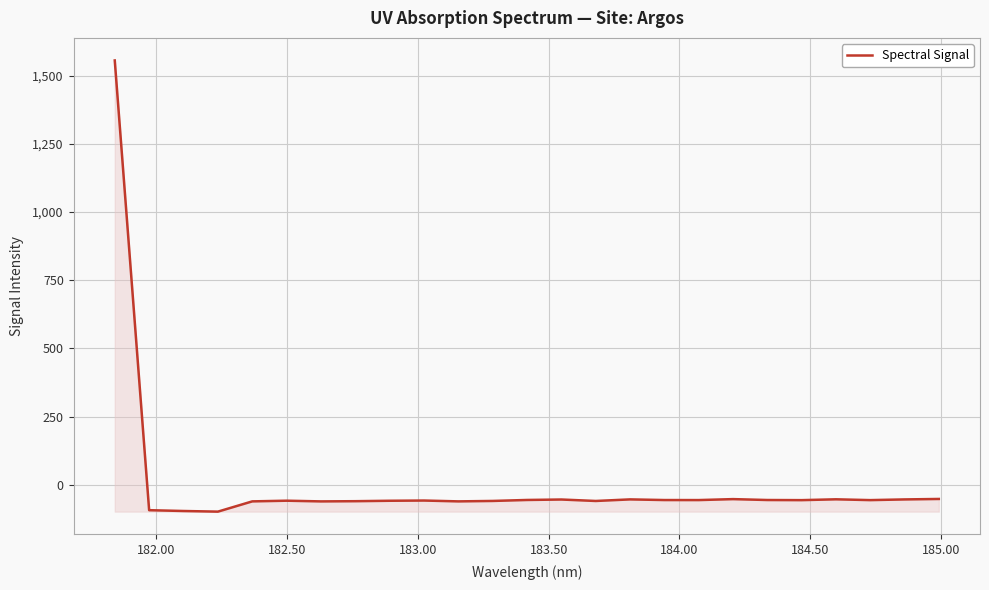

How many lines are shown in the chart?

1